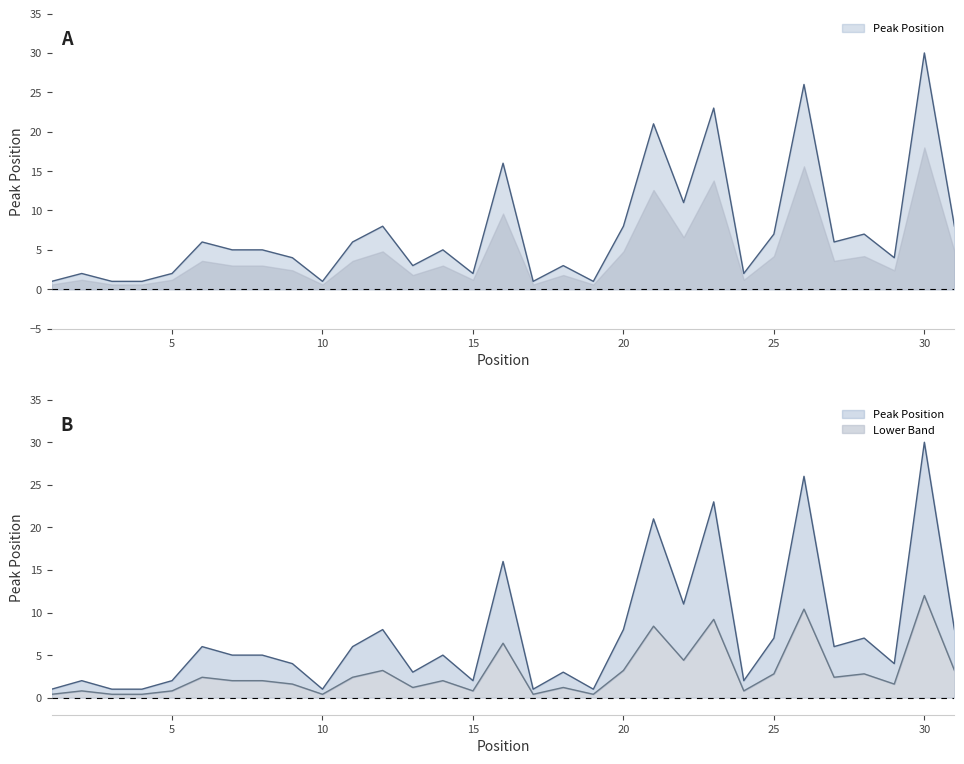

Which label corresponds to the smallest value in the chart?

1